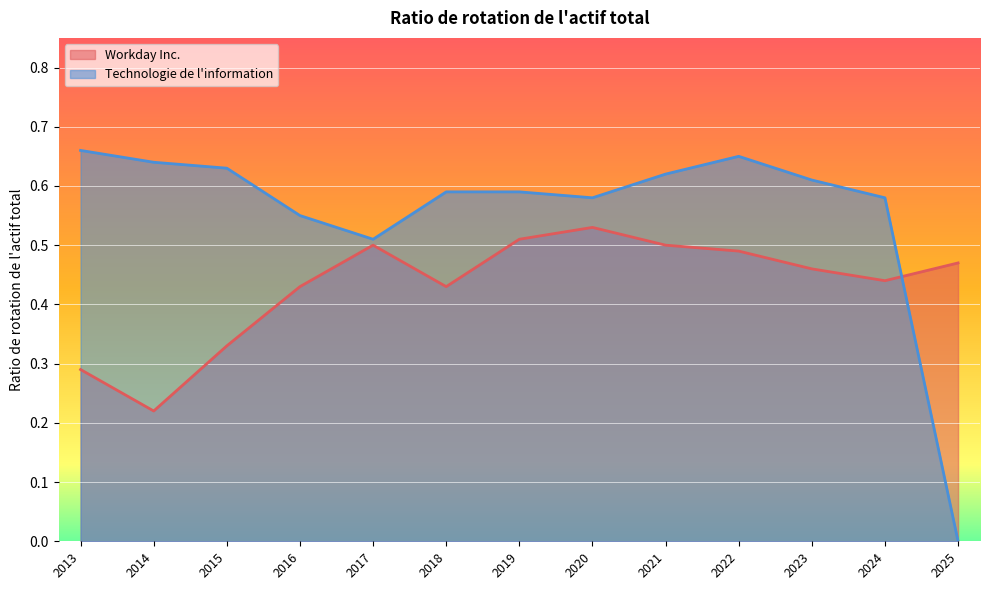

Which category has the highest value across all series?

2013